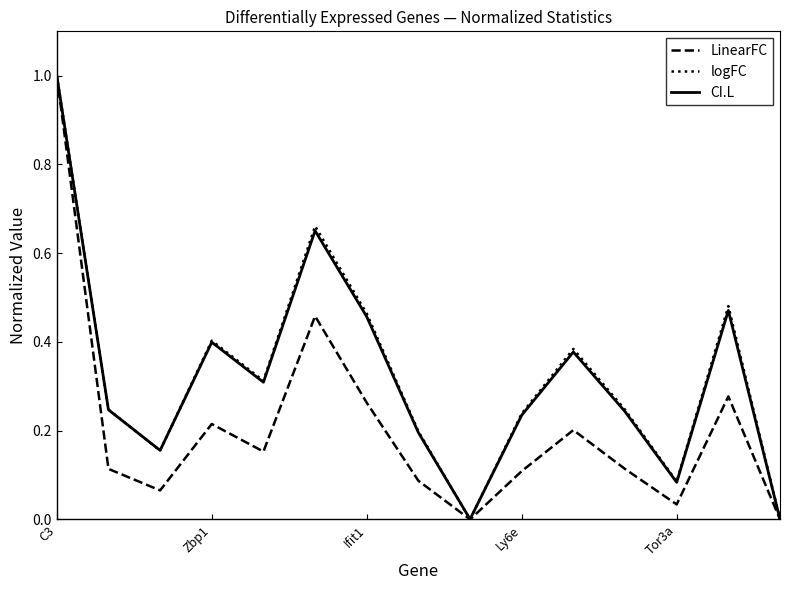

How many interior local valleys does the CI.L series have?

4